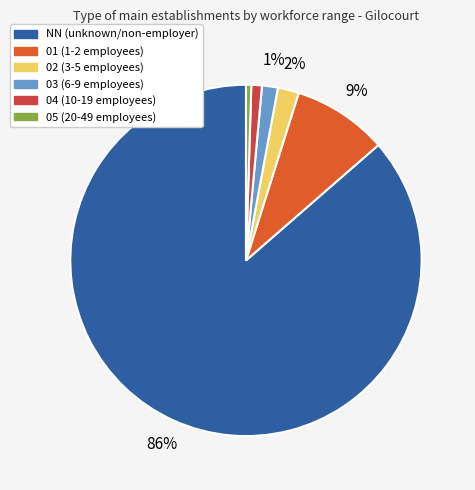

Is 04 the majority of the pie?

No